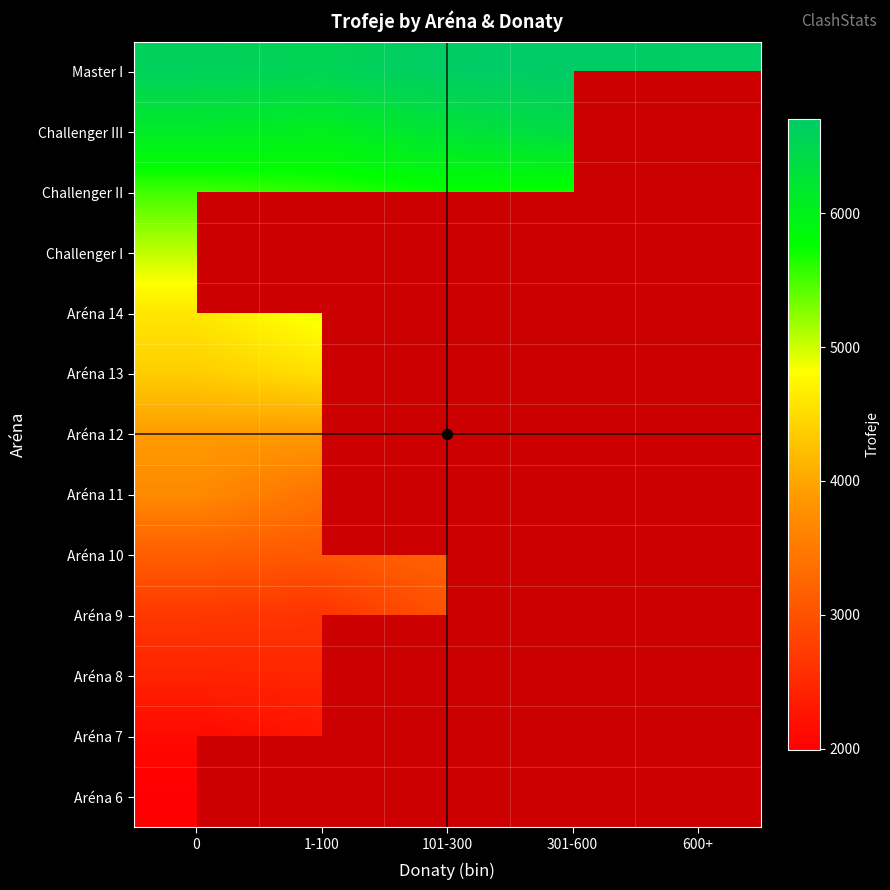

Is the value of Aréna 8 at 101-300 greater than the value of Master I at 101-300?

No